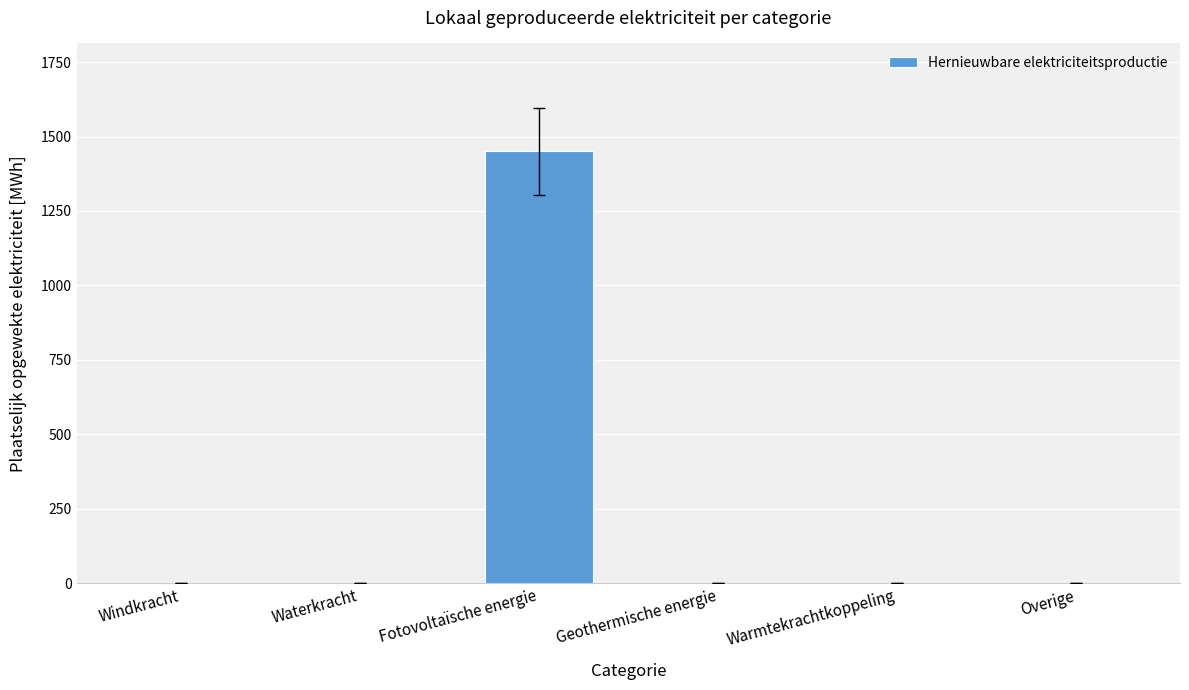

What is the change in value from Waterkracht to Fotovoltaïsche energie?

+1450.2